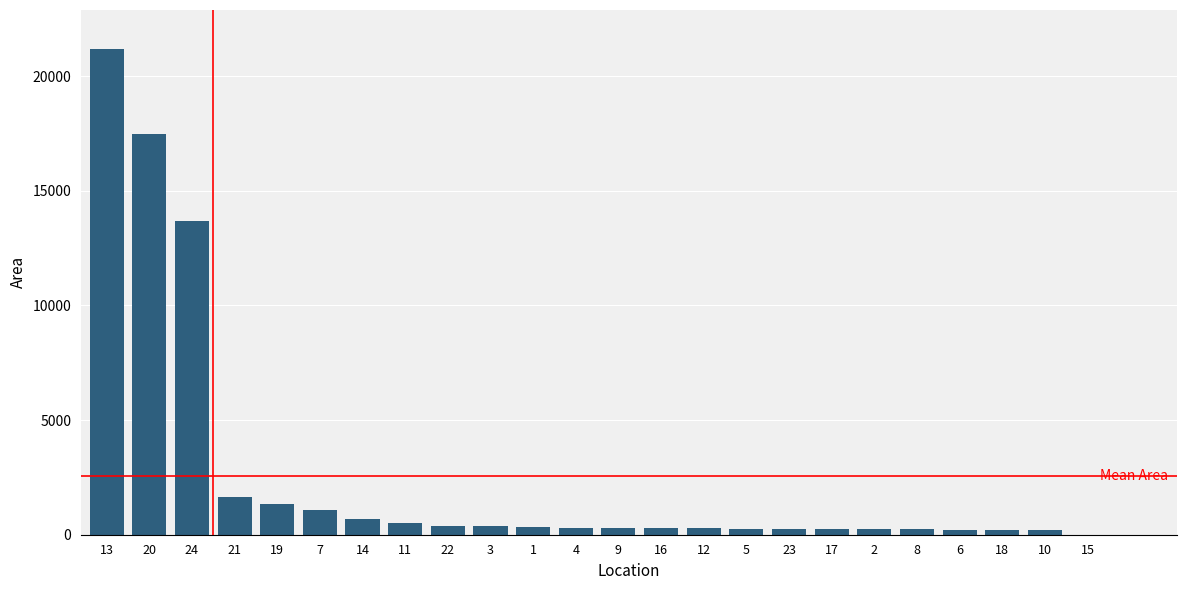

What is the maximum value shown in the chart?

21183.8